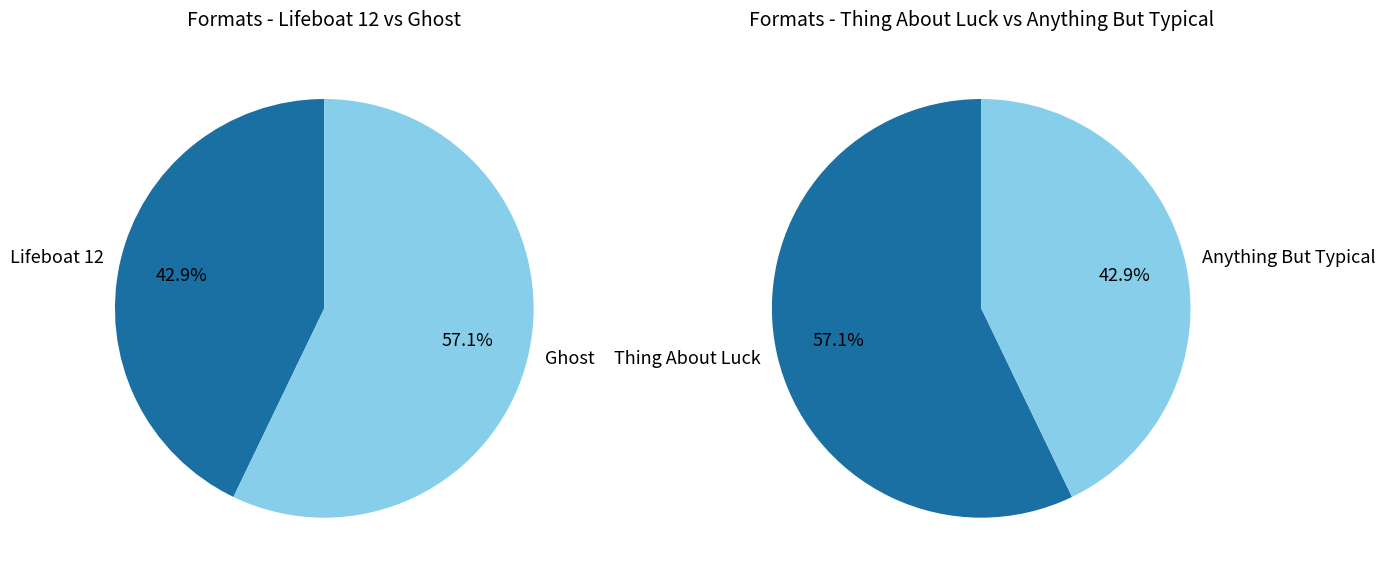

How many slices are in this pie chart?

4